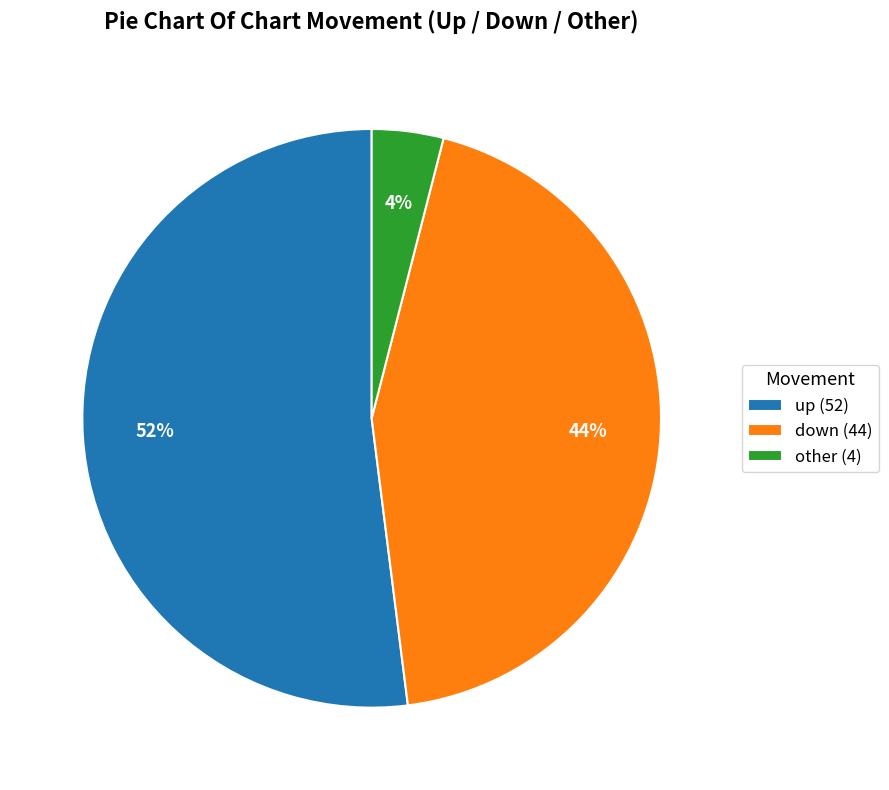

Between down and up, which is larger?

up